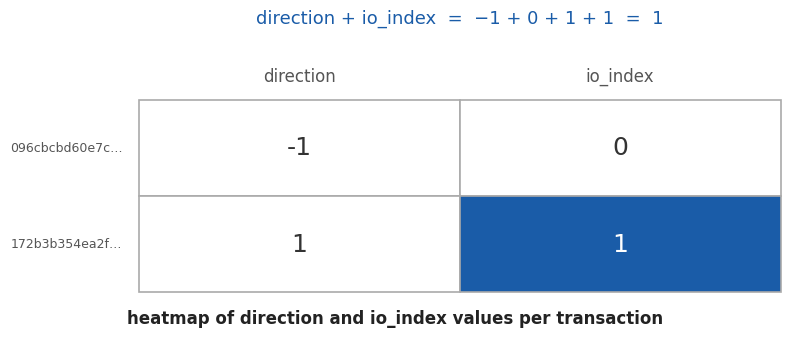

Between 1 and 0, which is larger?

1